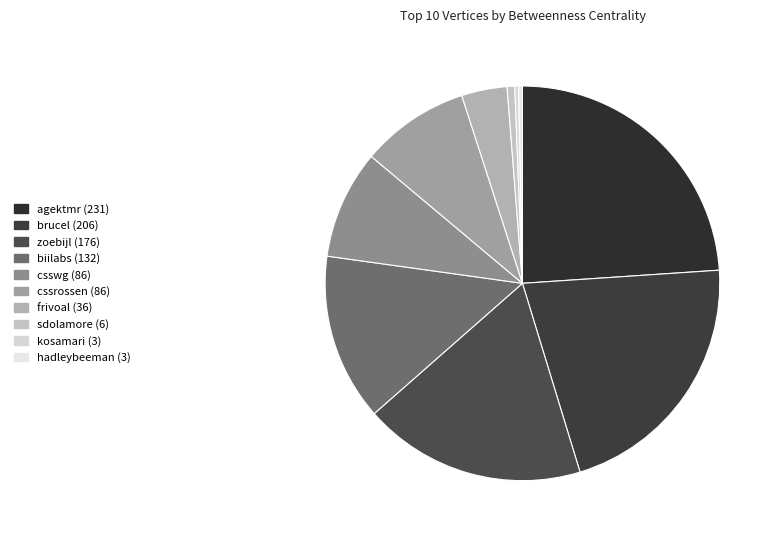

To the nearest percent, what is the difference between the largest and smallest slice percentages?

24%